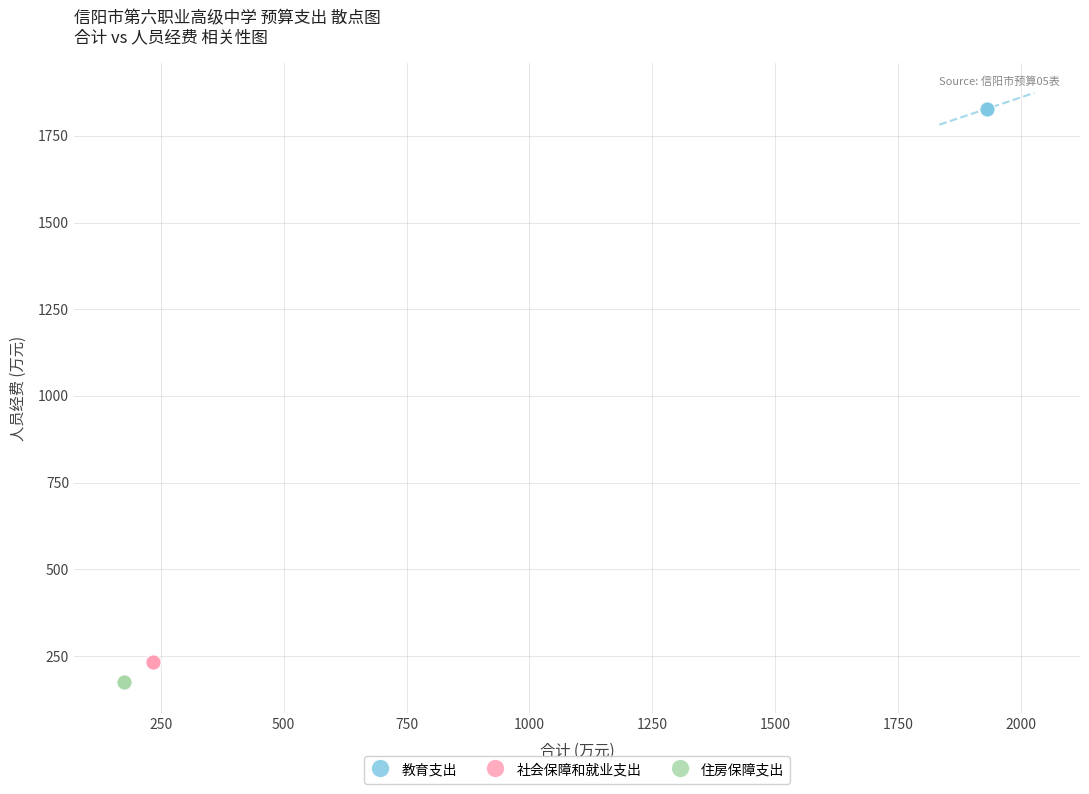

Which series reaches the maximum Y coordinate?

教育支出